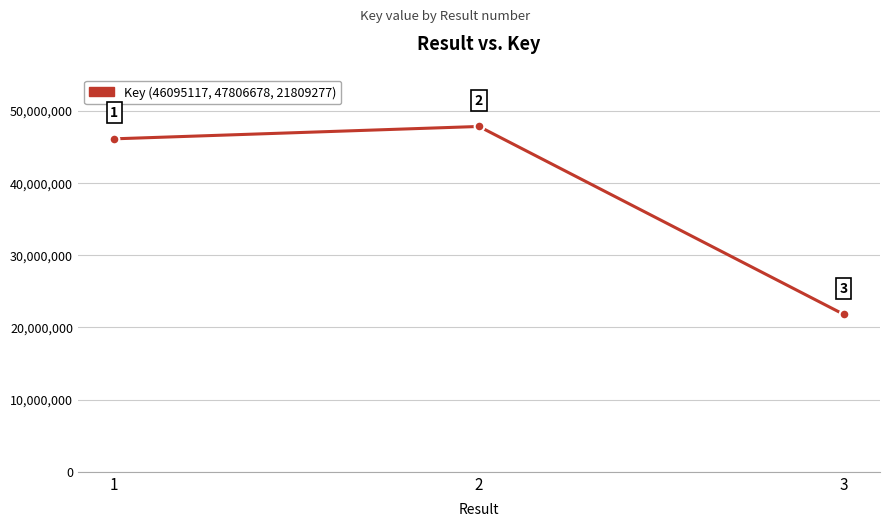

Approximately how many times larger is the value at 2 compared to 1?

1.0